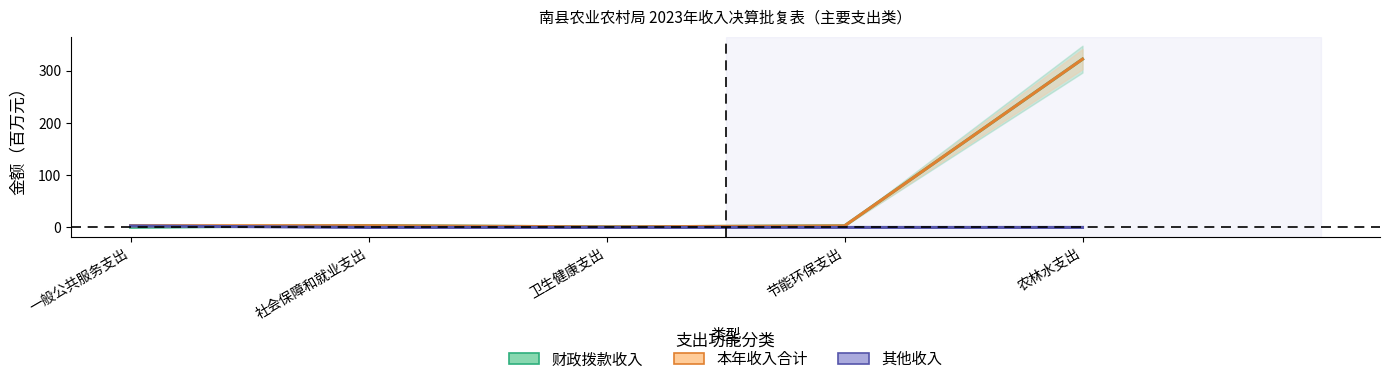

What is the average value of the 本年收入合计 series?

66.5